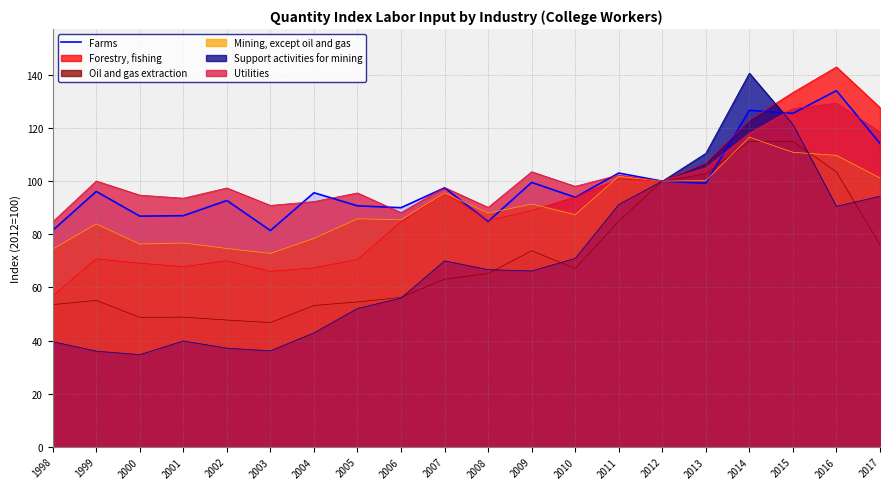

What is the greatest value displayed?

143.0